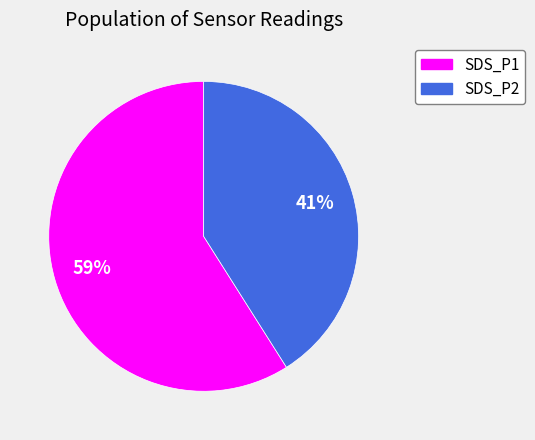

Is the sum of SDS_P2 and SDS_P1 greater than half?

Yes